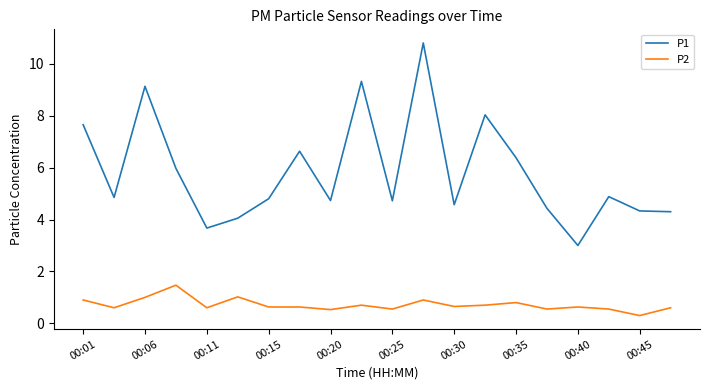

Rank the series by their maximum value, from highest to lowest.

P1, P2